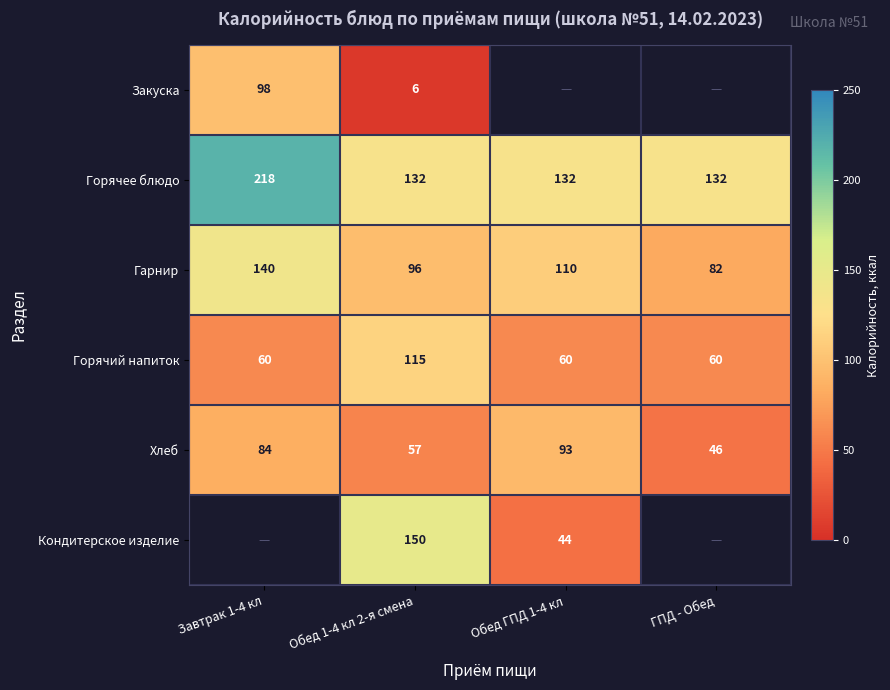

What is the maximum value shown in the chart?

218.0